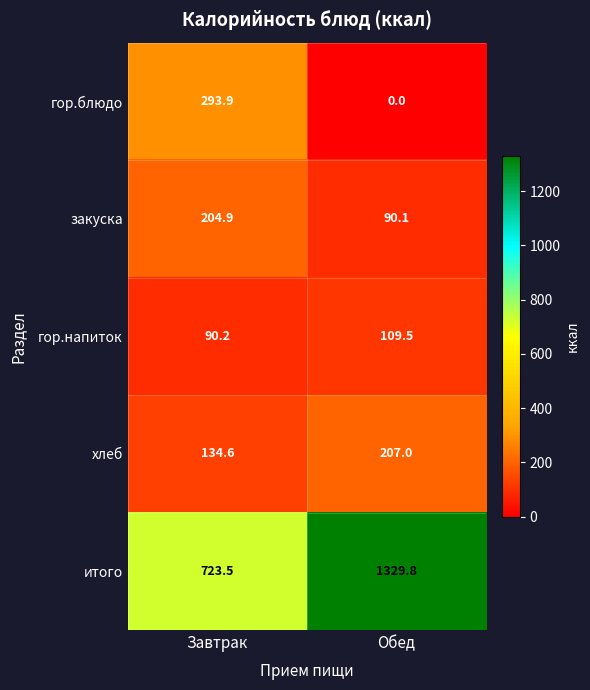

Reading right to left, what are all the values shown in this chart?

гор.блюдо: Обед=0.0	Завтрак=293.9
закуска: Обед=90.1	Завтрак=204.9
гор.напиток: Обед=109.5	Завтрак=90.2
хлеб: Обед=207.0	Завтрак=134.6
итого: Обед=1329.8	Завтрак=723.5